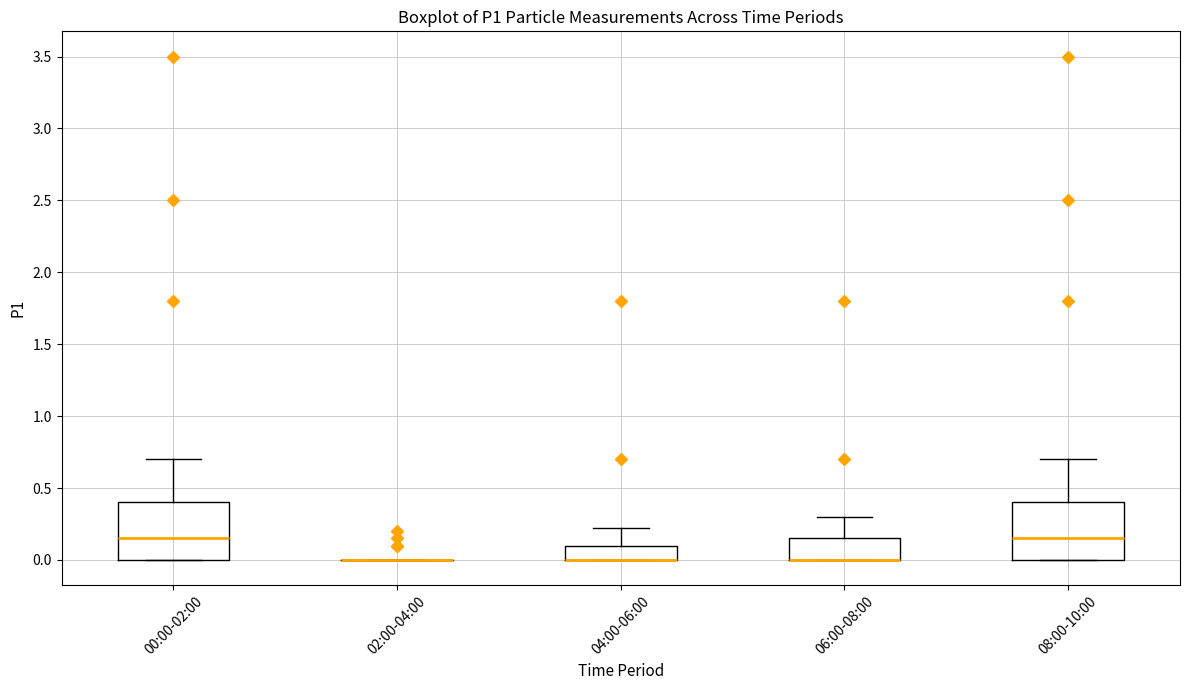

Reading left to right, read every box against the y-axis: the position of its median line, the range the box covers, and the ends of its whiskers. The values are not printed on the chart, so give them approximately, as read against the axis.

00:00-02:00: median 0.15, box 0.00 to 0.40, whiskers 0.00 to 0.70
02:00-04:00: box collapsed to a line at 0.00, whiskers 0.00 to 0.00
04:00-06:00: median 0.00 (drawn on the box's lower edge), box 0.00 to 0.10, whiskers 0.00 to 0.20
06:00-08:00: median 0.00 (drawn on the box's lower edge), box 0.00 to 0.15, whiskers 0.00 to 0.30
08:00-10:00: median 0.15, box 0.00 to 0.40, whiskers 0.00 to 0.70